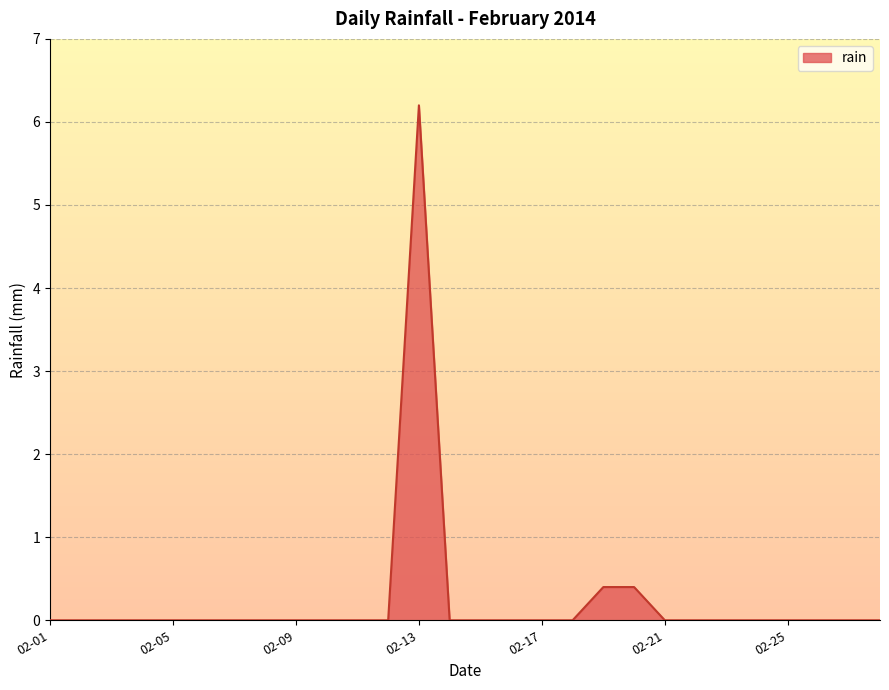

What is the difference between the maximum and minimum values?

6.2